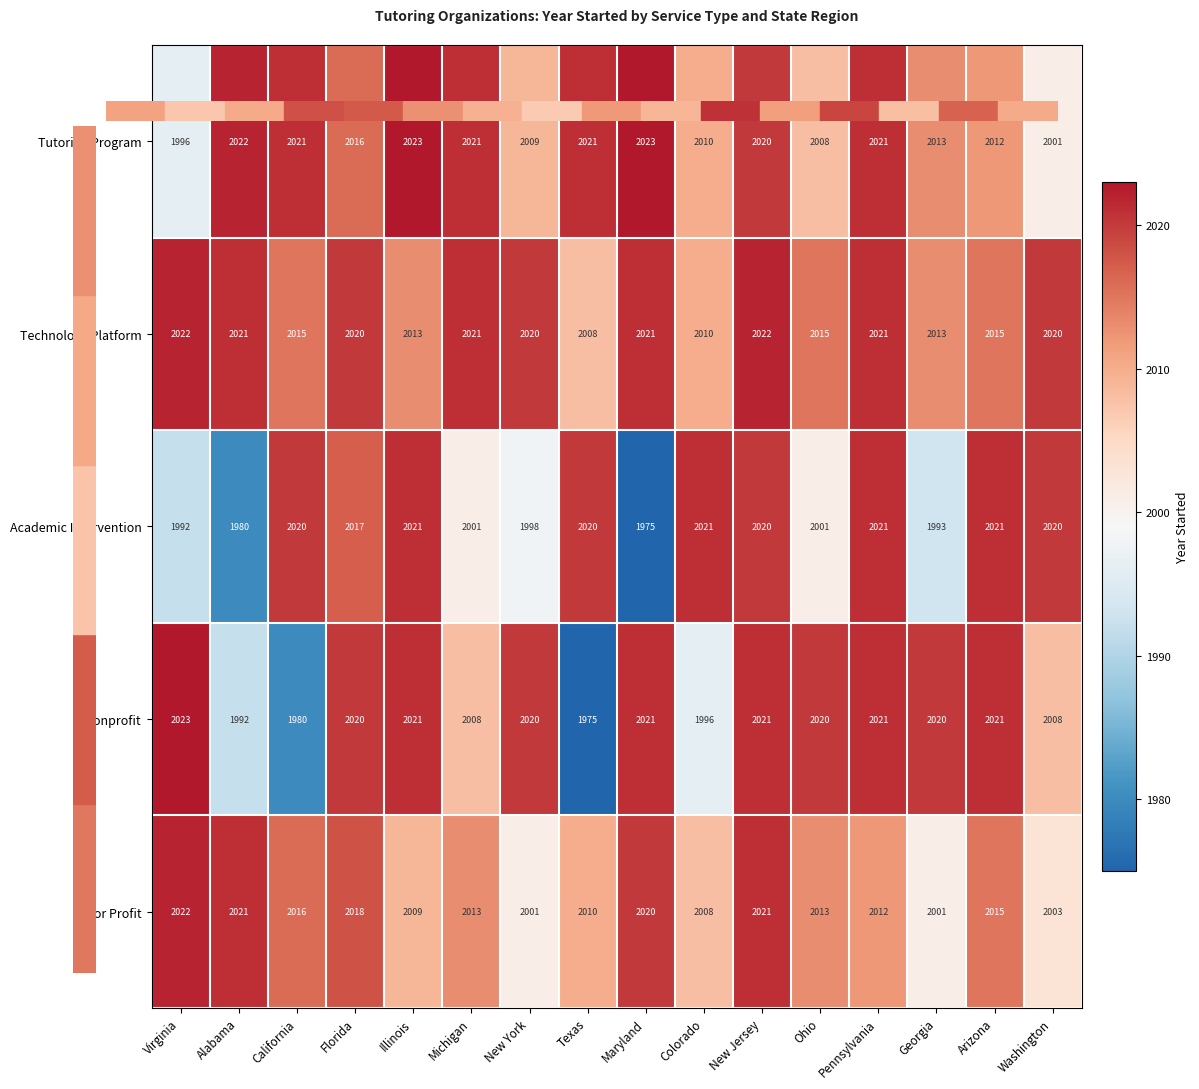

Is it true that Academic Intervention equals 2020 at Texas?

True